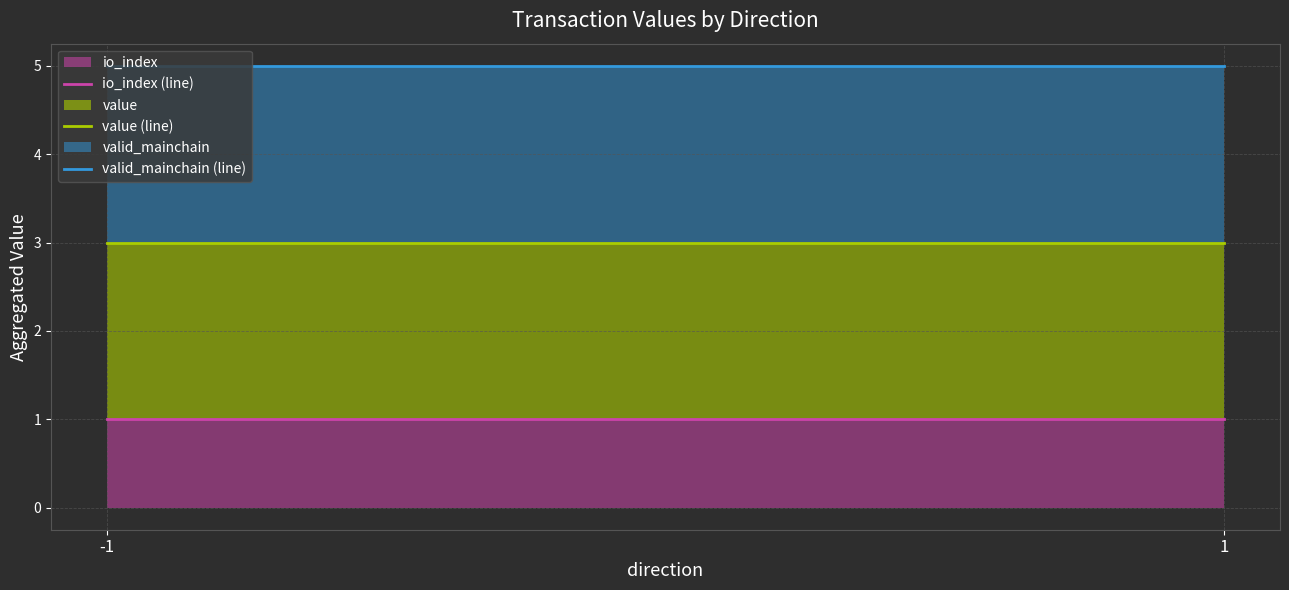

Which series has the largest total across all categories?

valid_mainchain (line)